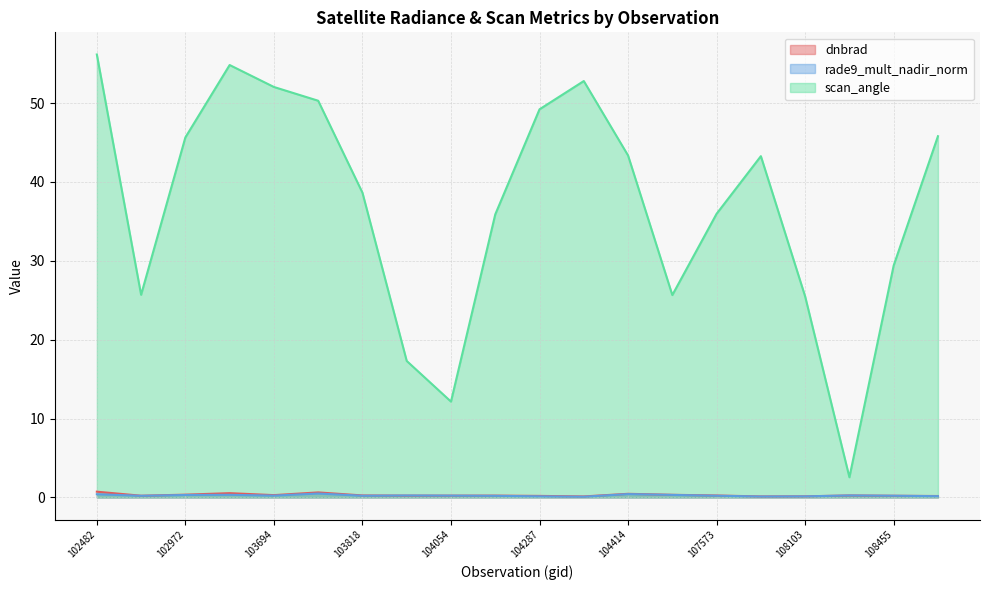

The rade9_mult_nadir_norm series shows 0.1 at 104295. True or false?

False